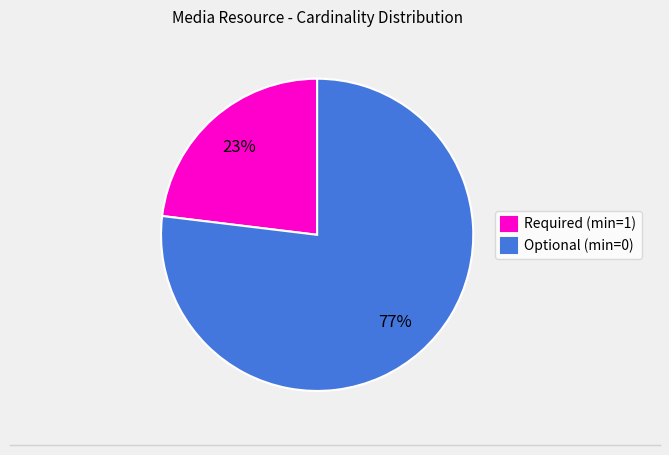

Which category has the smallest portion of the pie?

Required (min=1)